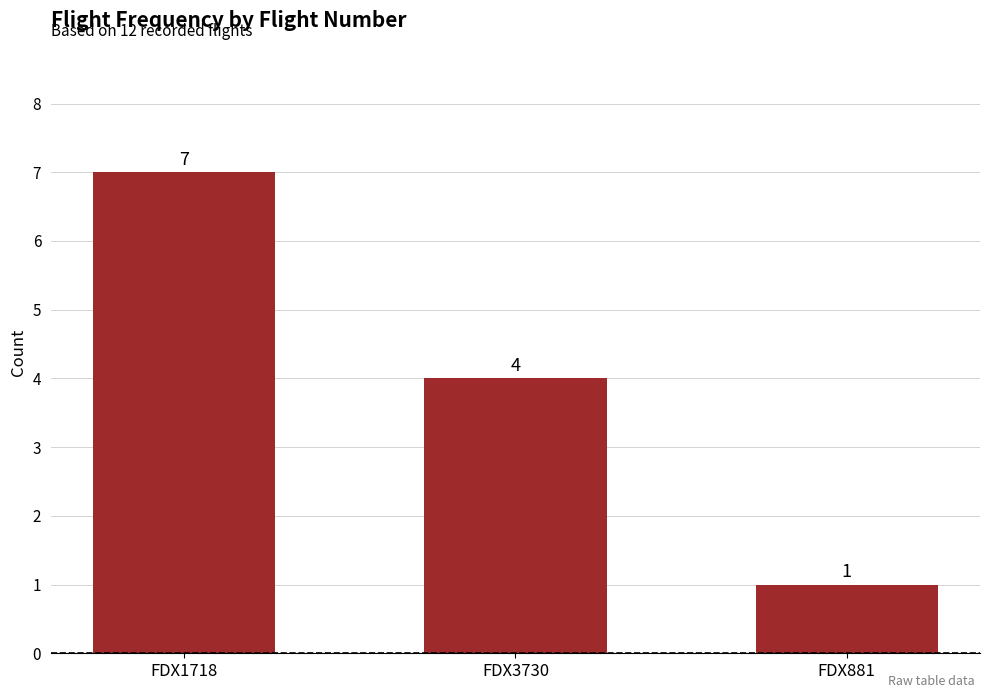

What is the difference between the values at FDX3730 and FDX1718?

3